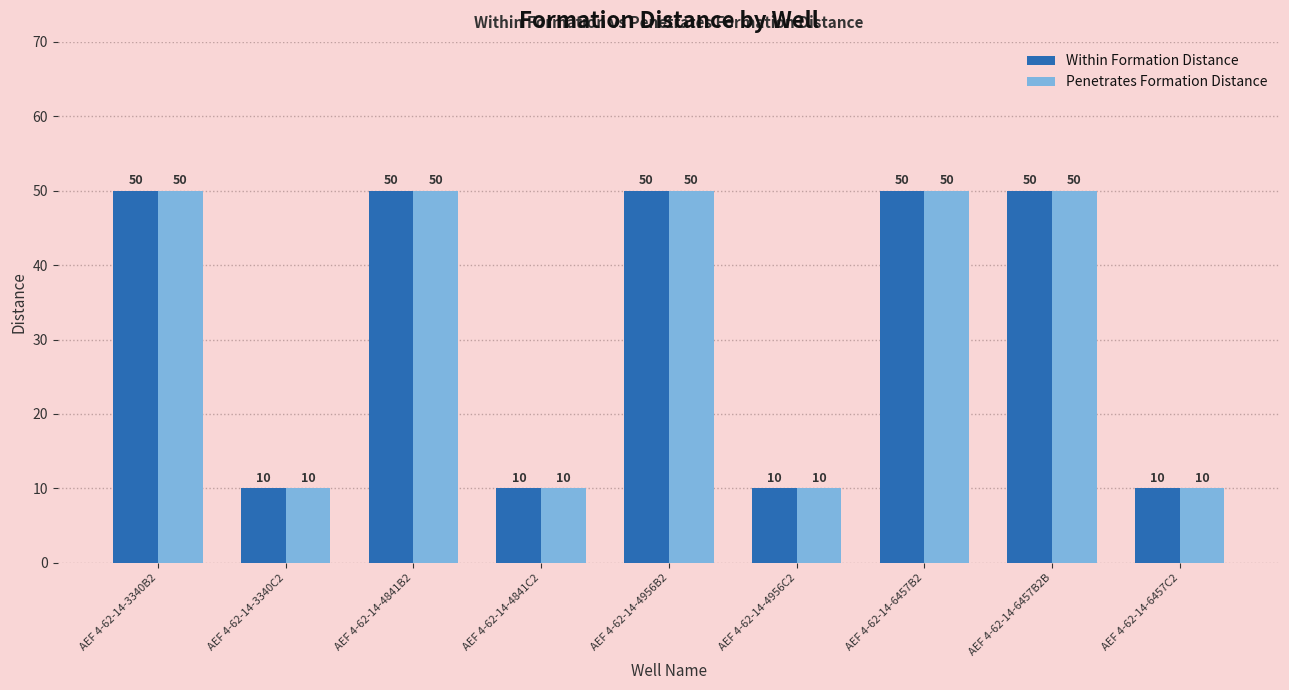

True or false: Within Formation Distance has a value of 16 at AEF 4-62-14-4841C2.

False